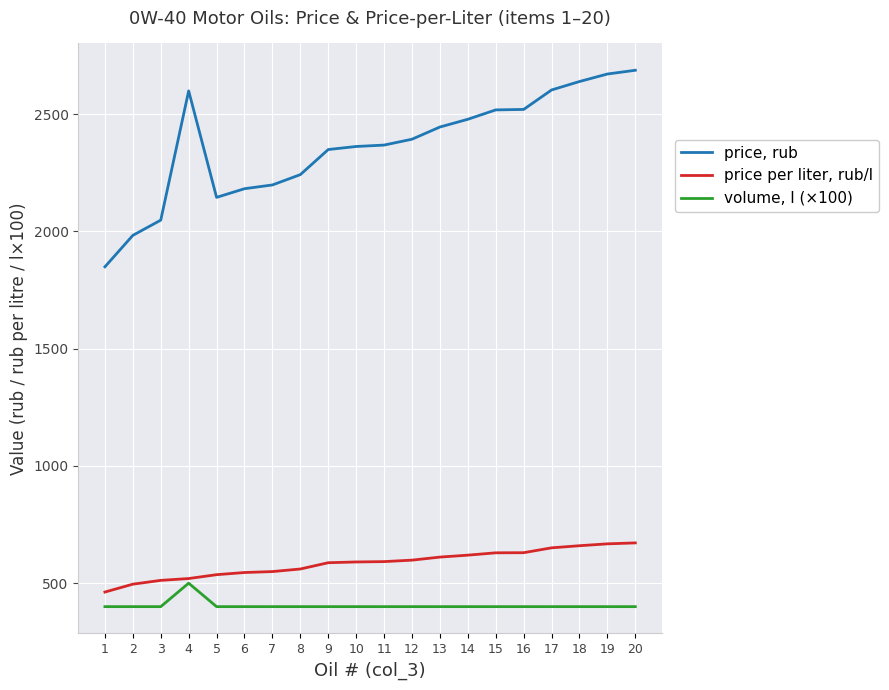

The value of price, rub at 11 is 2368.0. True or false?

True